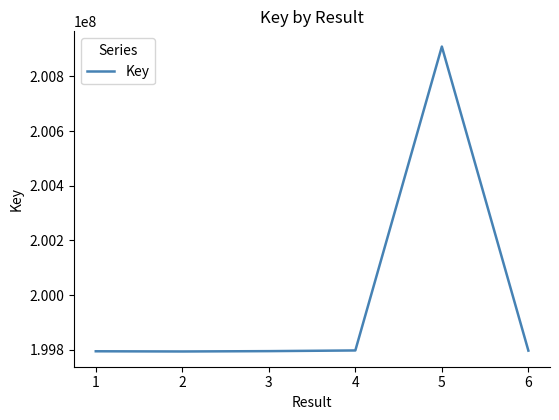

True or false: there are more than 0 points higher than both neighbors.

True